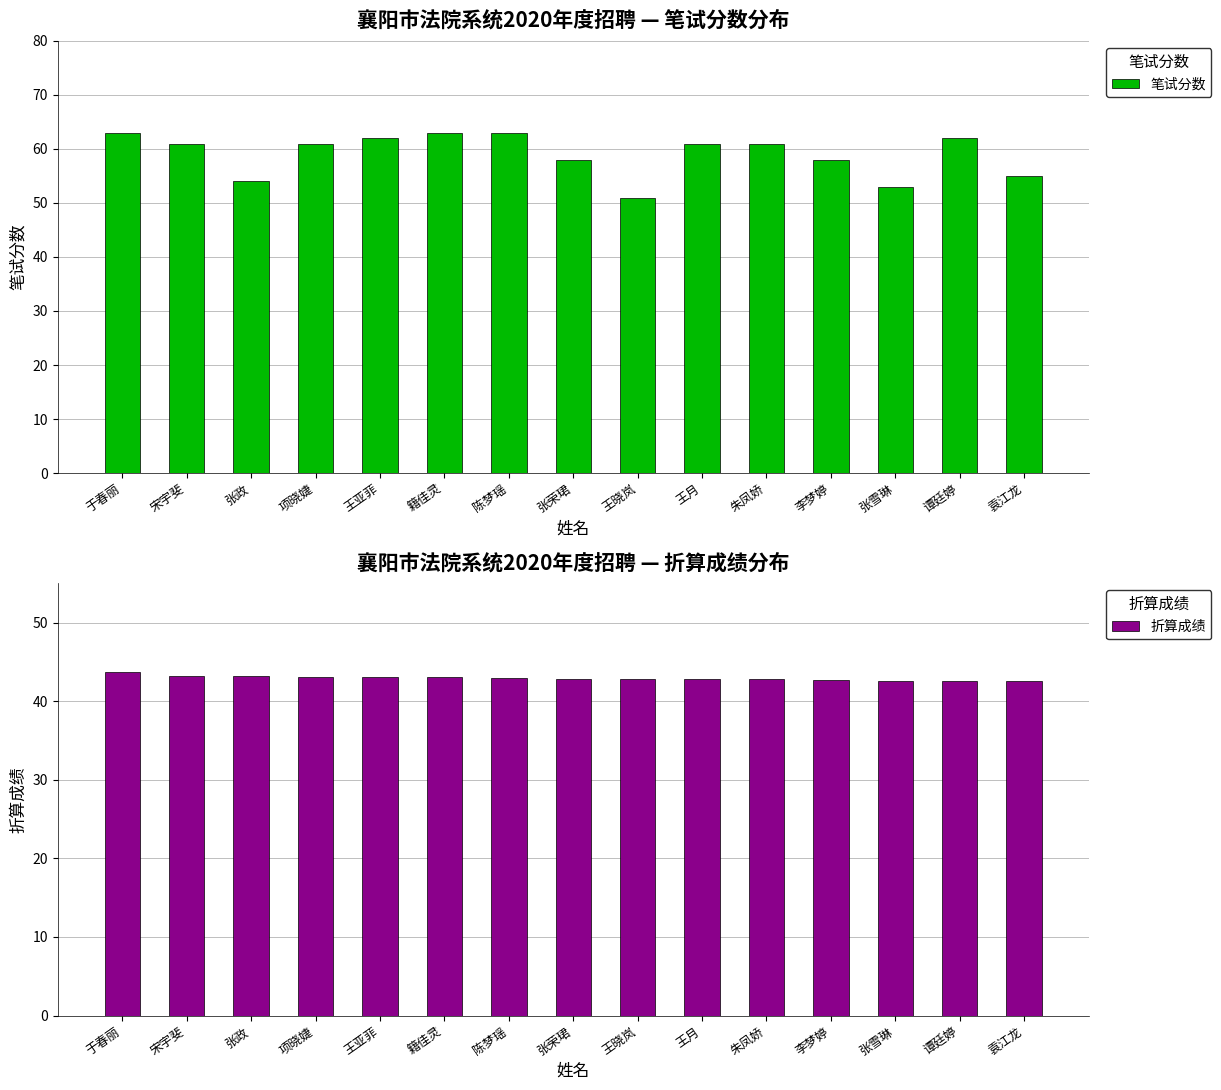

Rank the series at 朱凤娇 from highest to lowest value.

笔试分数, 折算成绩